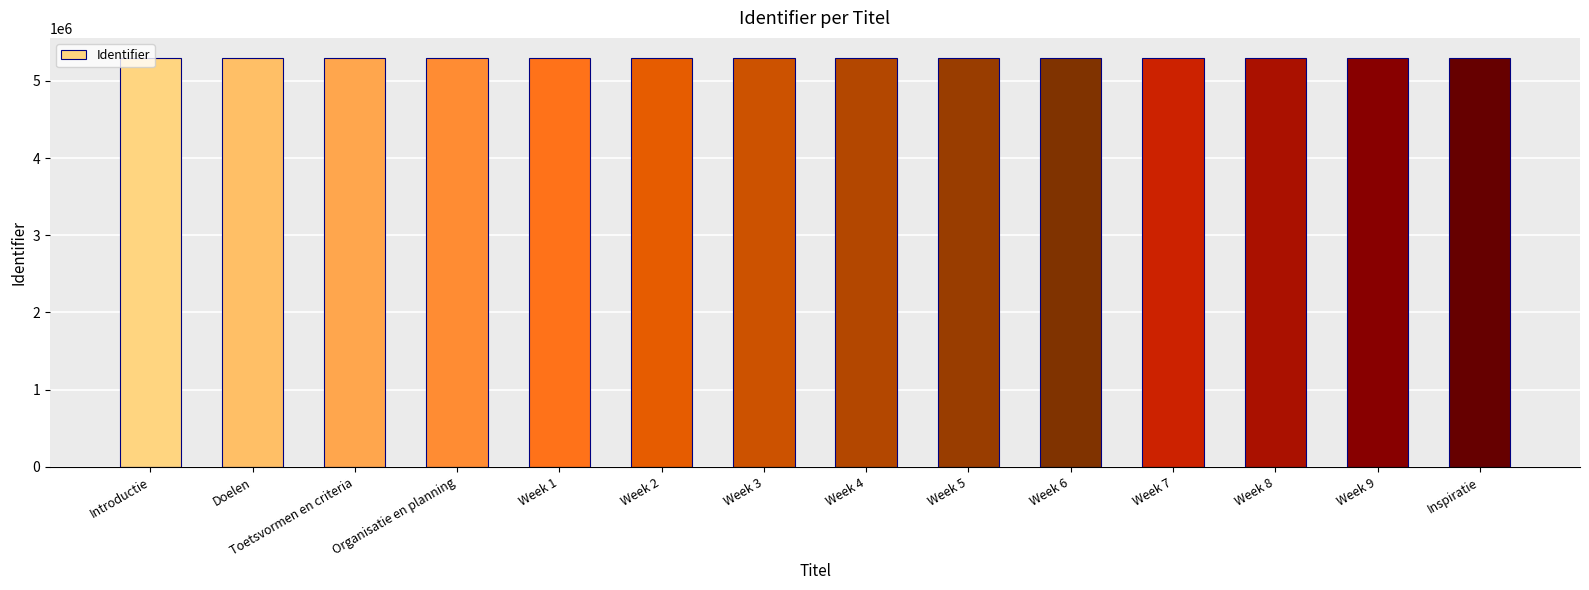

What is the value of the 7th bar from the left?

5292237